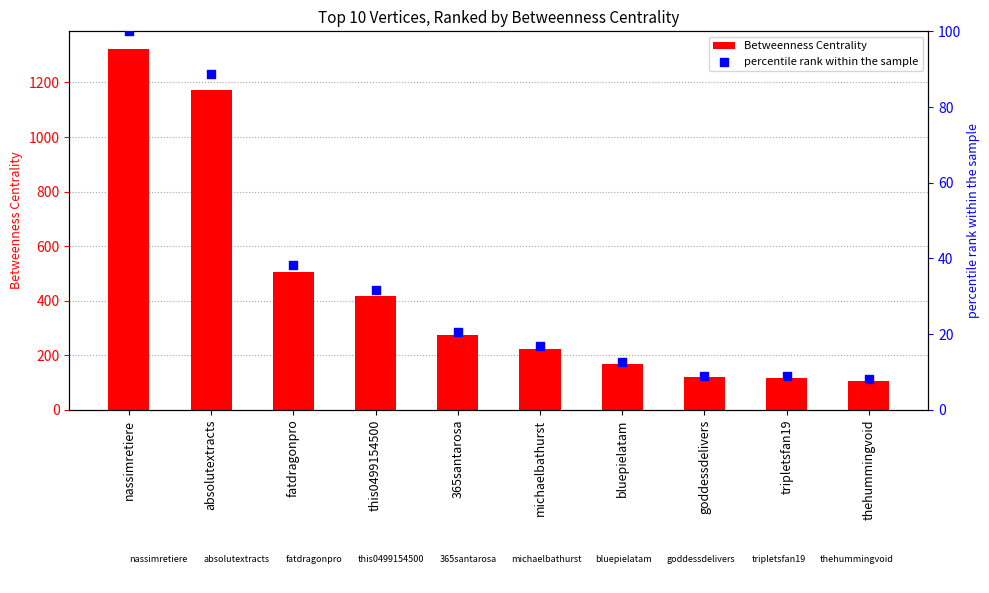

Which series reaches the minimum Y coordinate?

percentile rank within the sample